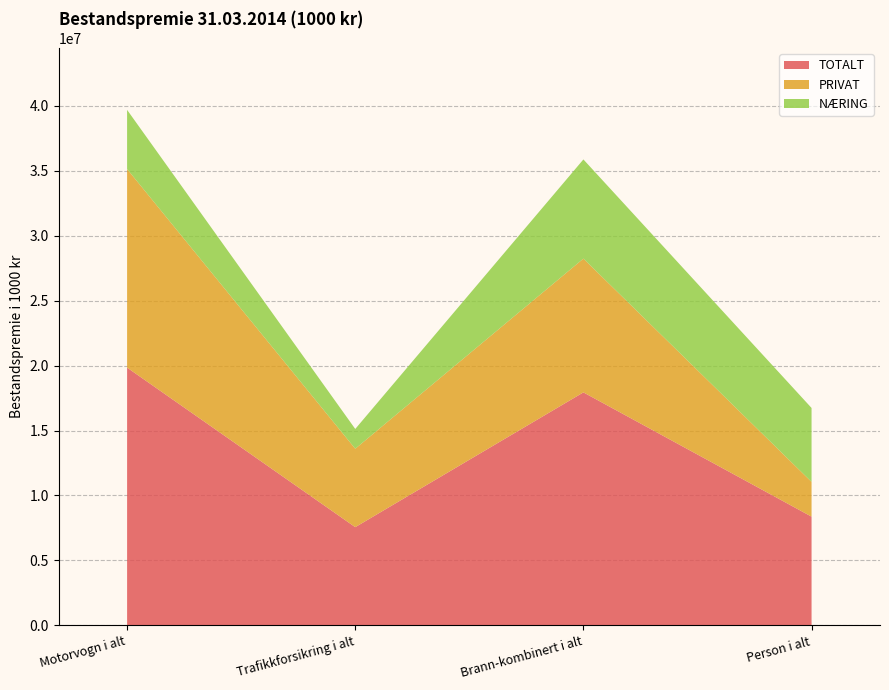

Reading left to right, list all the values displayed in this chart.

TOTALT: Motorvogn i alt=19848494	Trafikkforsikring i alt=7561795	Brann-kombinert i alt=17940215	Person i alt=8370523
PRIVAT: Motorvogn i alt=15291374	Trafikkforsikring i alt=6037411	Brann-kombinert i alt=10302088	Person i alt=2676320
NÆRING: Motorvogn i alt=4557120	Trafikkforsikring i alt=1524384	Brann-kombinert i alt=7638127	Person i alt=5694203